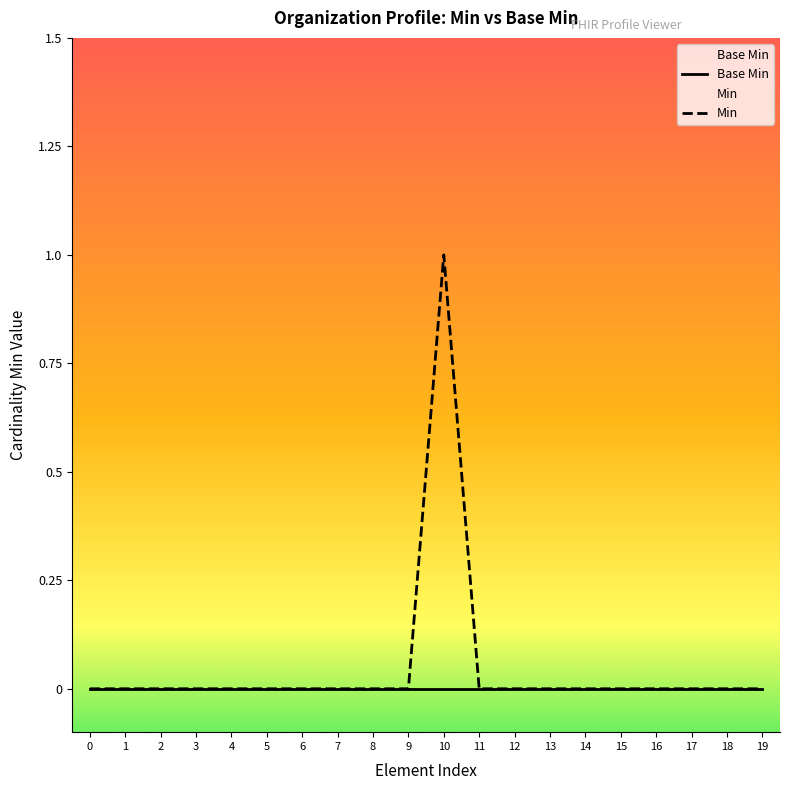

Which series has the widest spread of values?

Min